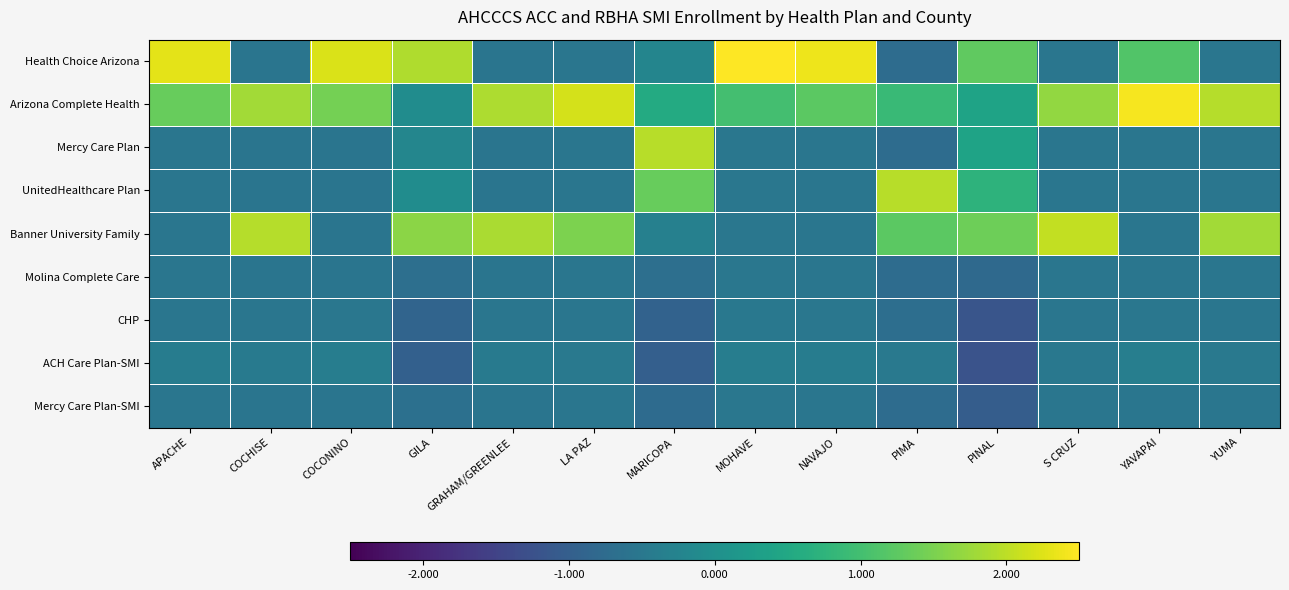

Between NAVAJO and PINAL, which series saw the biggest shift?

Banner University Family